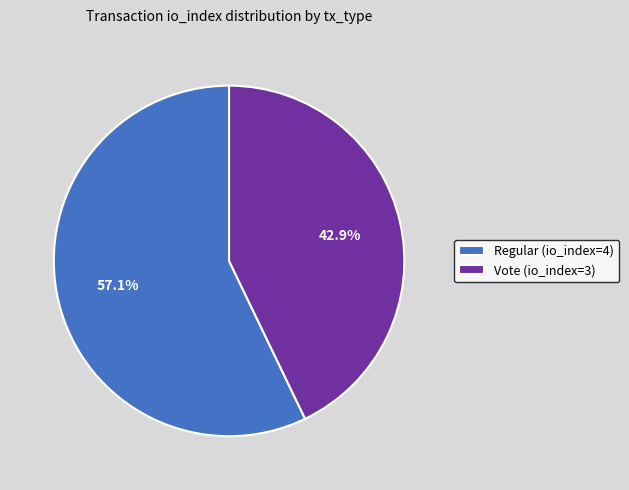

Which has a higher value, Regular (io_index=4) or Vote (io_index=3)?

Regular (io_index=4)